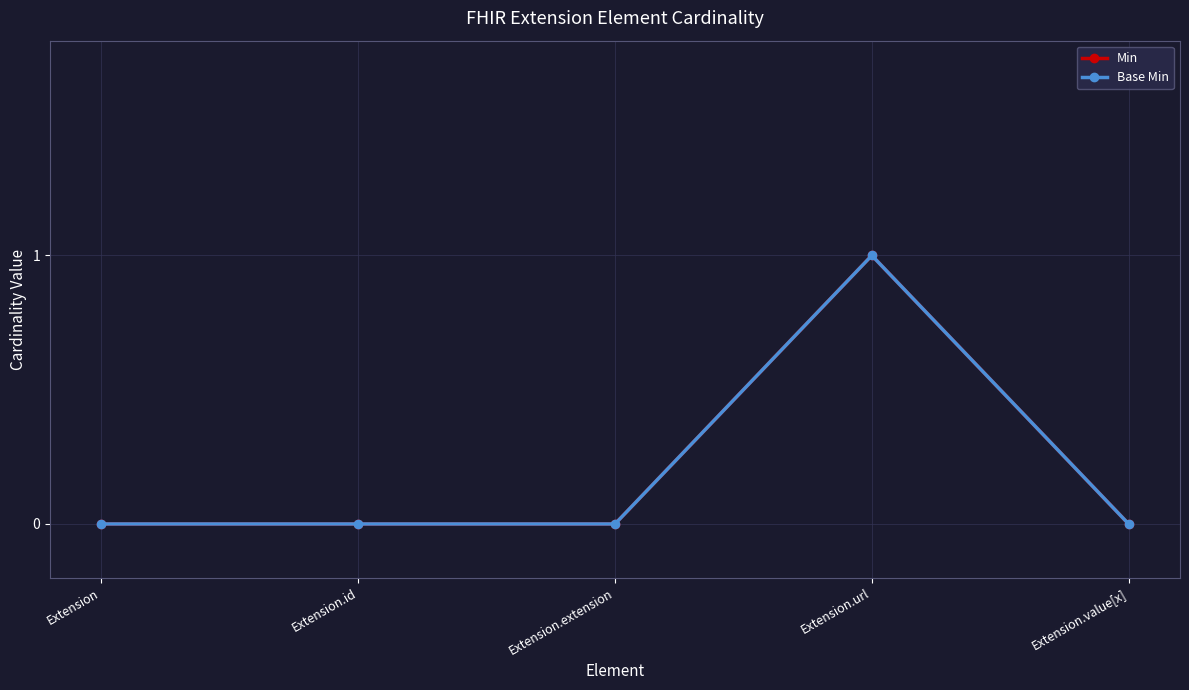

Reading left to right, extract all data points from this chart.

Min: 0	0	0	1	0
Base Min: 0	0	0	1	0